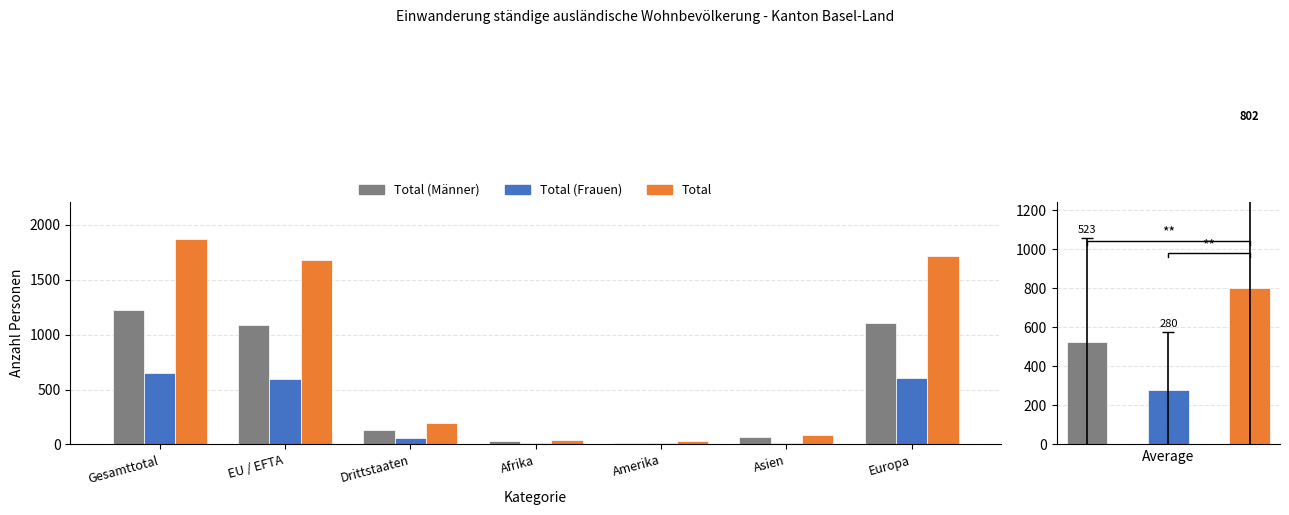

Which category has the highest value in the Total series?

Gesamttotal